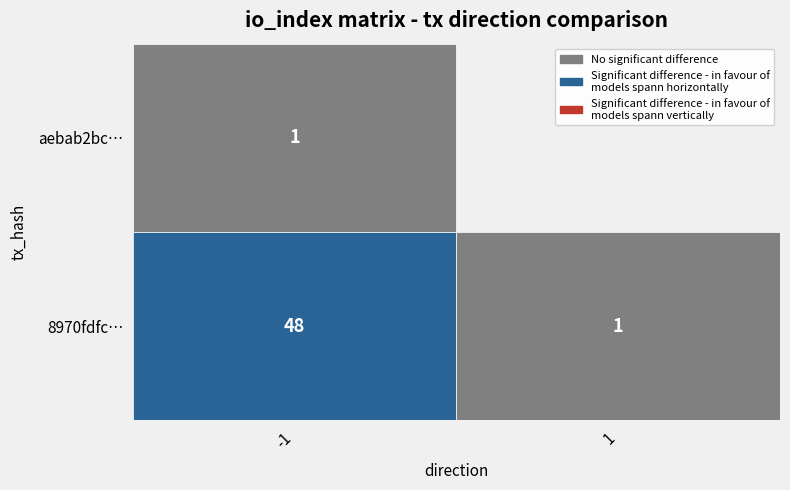

Where is 8970fdfc59a2e8ba74620a1f22a3faab51259cd nearest to the value 24?

1